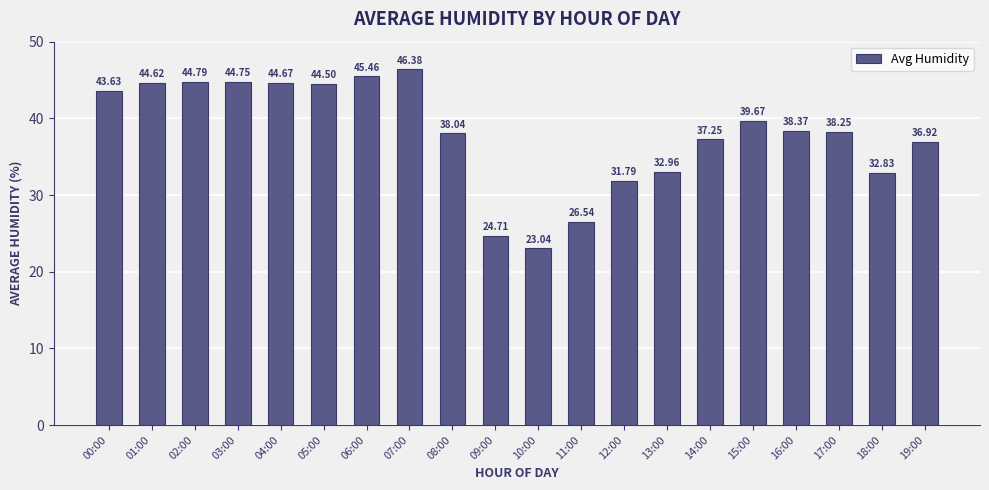

What is the sum of the values at 13:00 and 07:00?

79.3